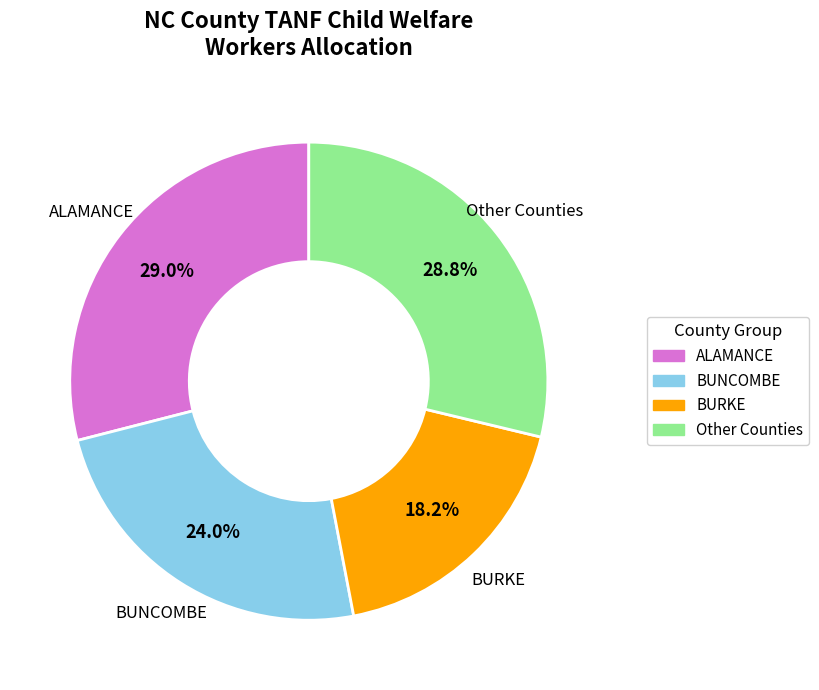

Does any single category account for the majority?

No